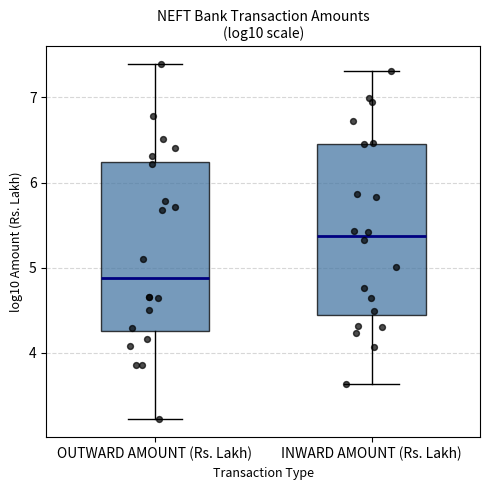

Reading left to right, transcribe this box plot: for each box, give where its median line is, the range the box spans, and where its two whiskers end, as read against the y-axis. The values are not printed on the chart, so give them approximately, as read against the axis.

OUTWARD AMOUNT (Rs. Lakh): median 4.9, box 4.3 to 6.2, whiskers 3.2 to 7.4
INWARD AMOUNT (Rs. Lakh): median 5.4, box 4.4 to 6.5, whiskers 3.6 to 7.3